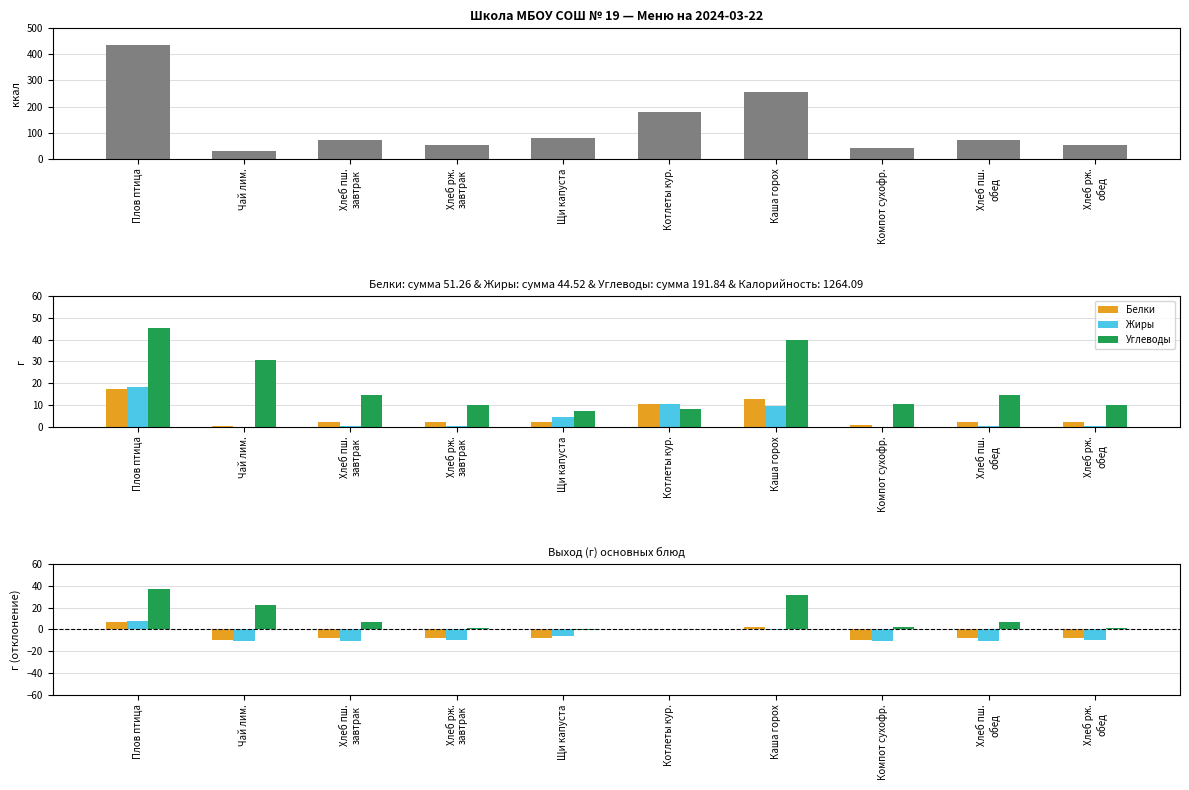

What is the sum of all Углеводы values?

109.0